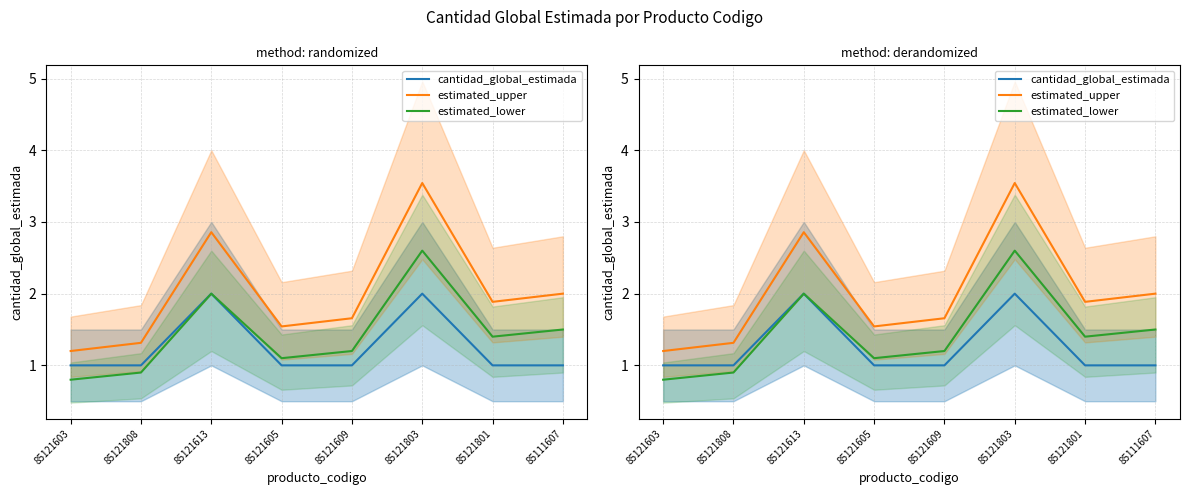

Rank the series at 85121603 from lowest to highest value.

estimated_lower, cantidad_global_estimada, estimated_upper